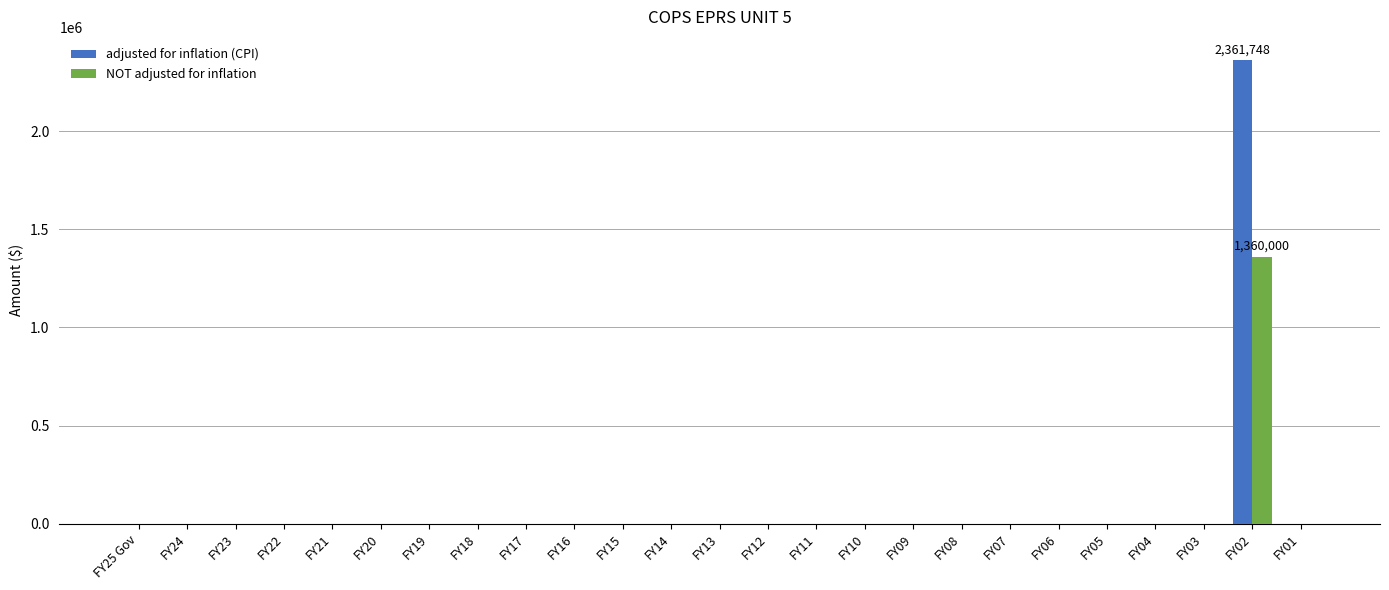

What is the maximum value for NOT adjusted for inflation?

1360000